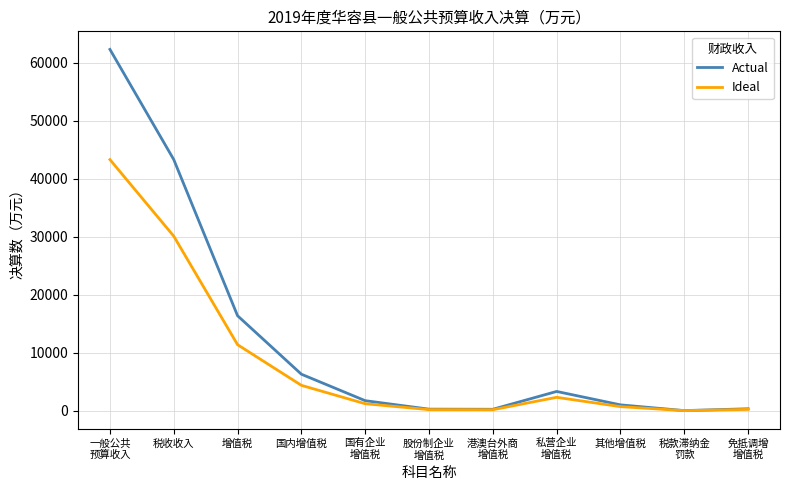

What is the average value of the Actual series?

12282.6